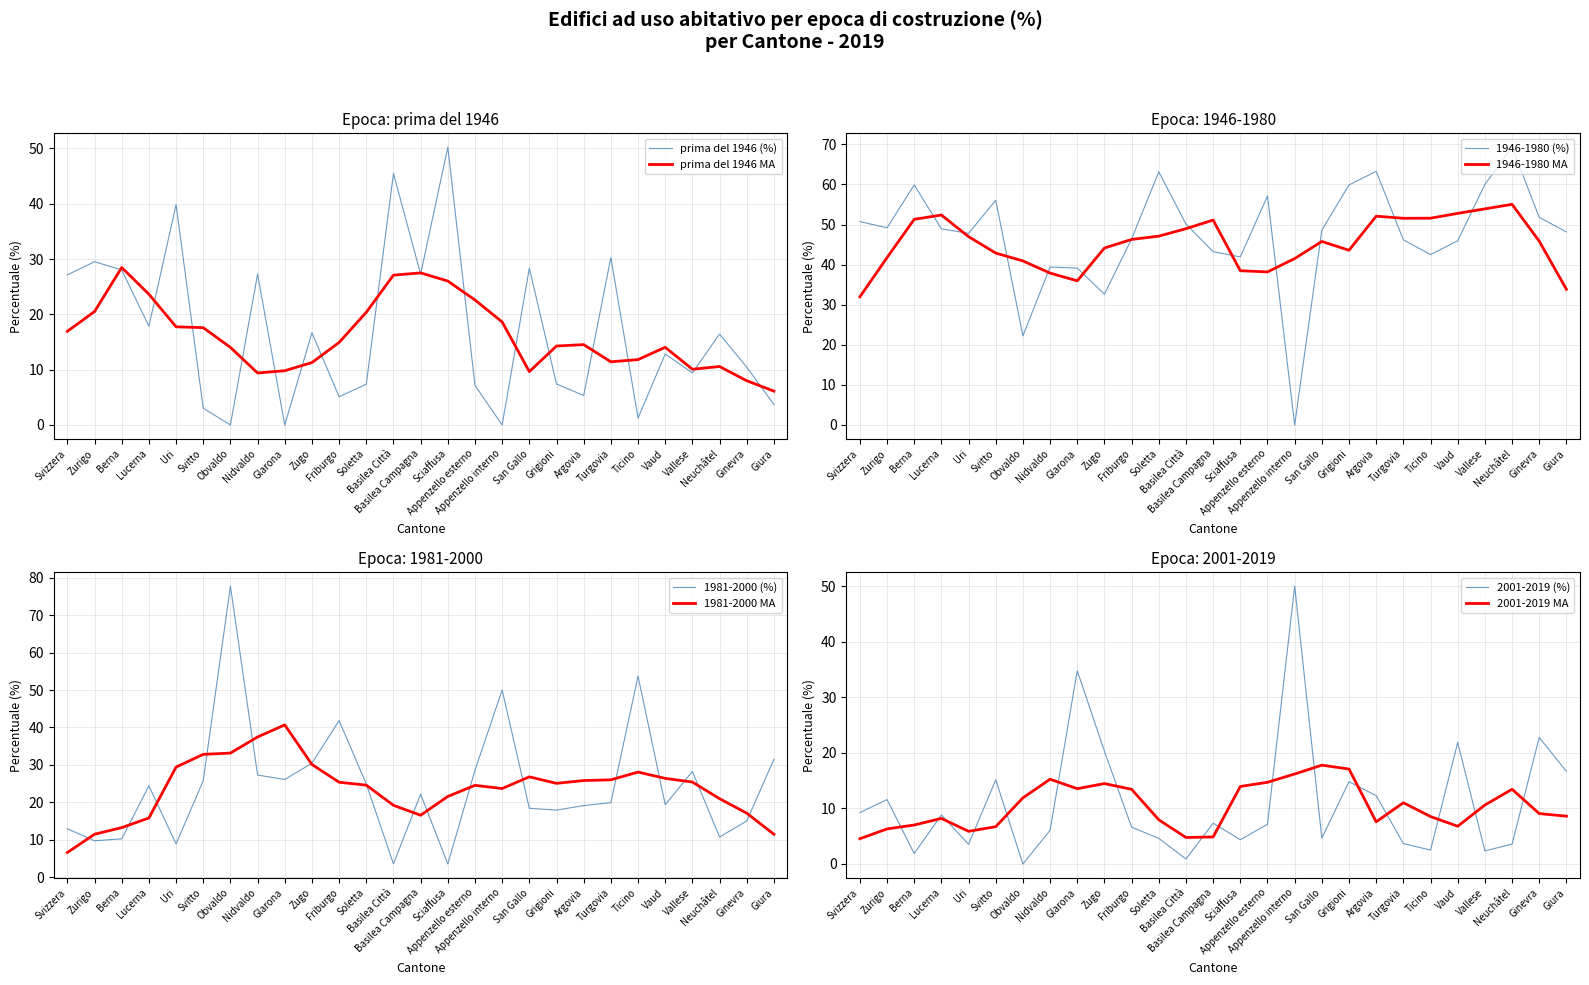

How many values in the prima del 1946 series are below 12?

13